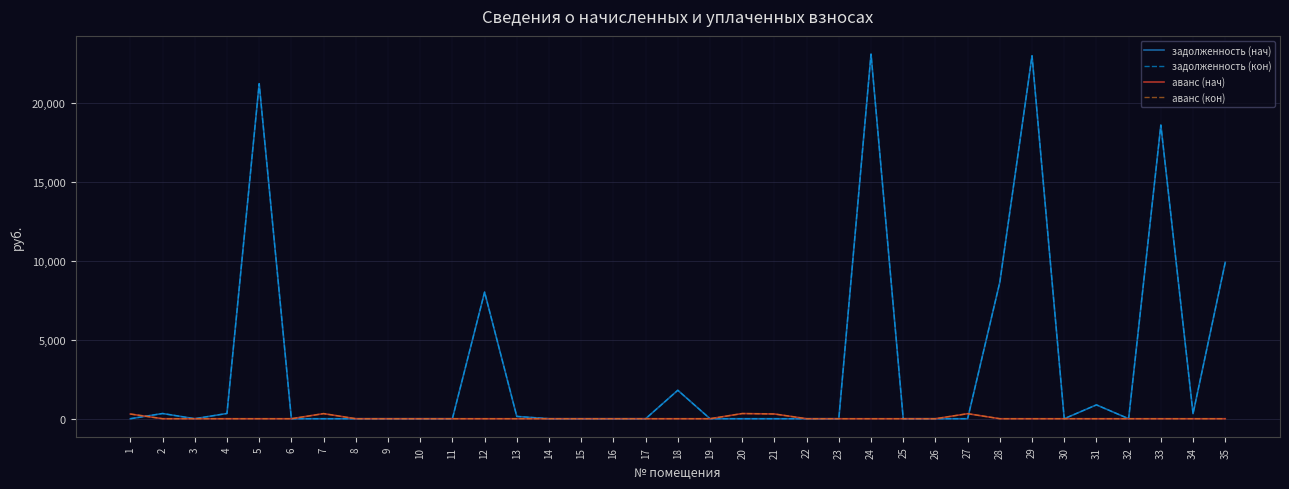

At which category does аванс (кон) reach its first local peak?

7